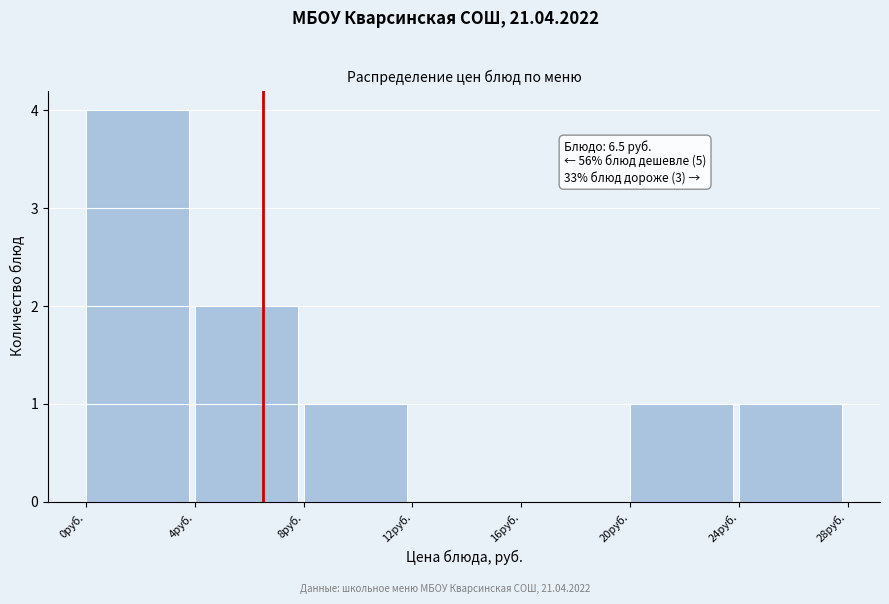

Which range on the x-axis has the tallest bar?

0 to 4